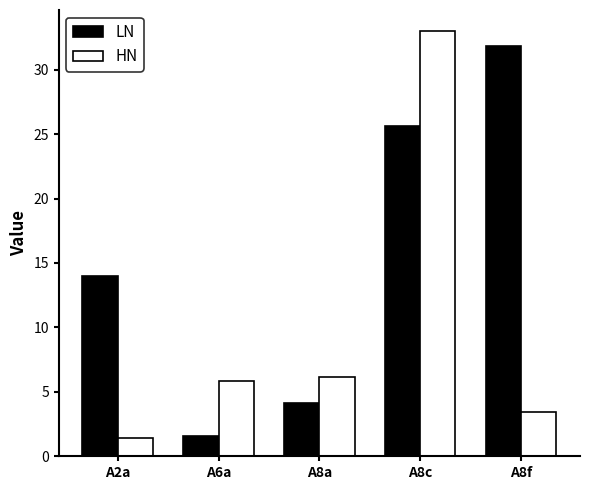

How many data points in HN are less than 5?

2